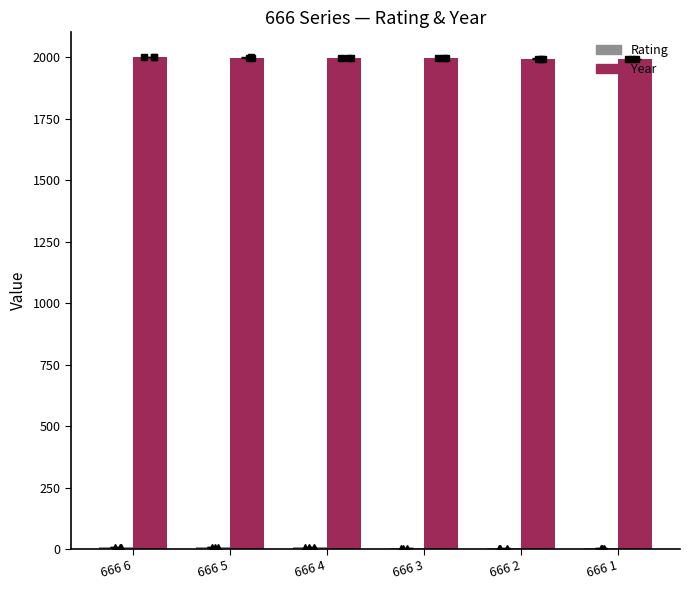

Does the chart contain stacked bars?

No